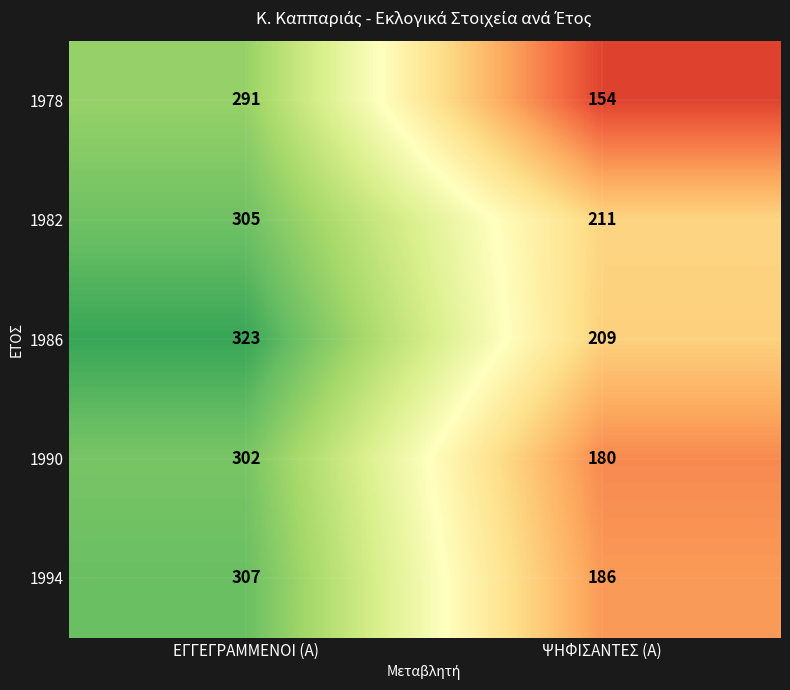

Is it true that 1978 equals 291 at ΕΓΓΕΓΡΑΜΜΕΝΟΙ (Α)?

True